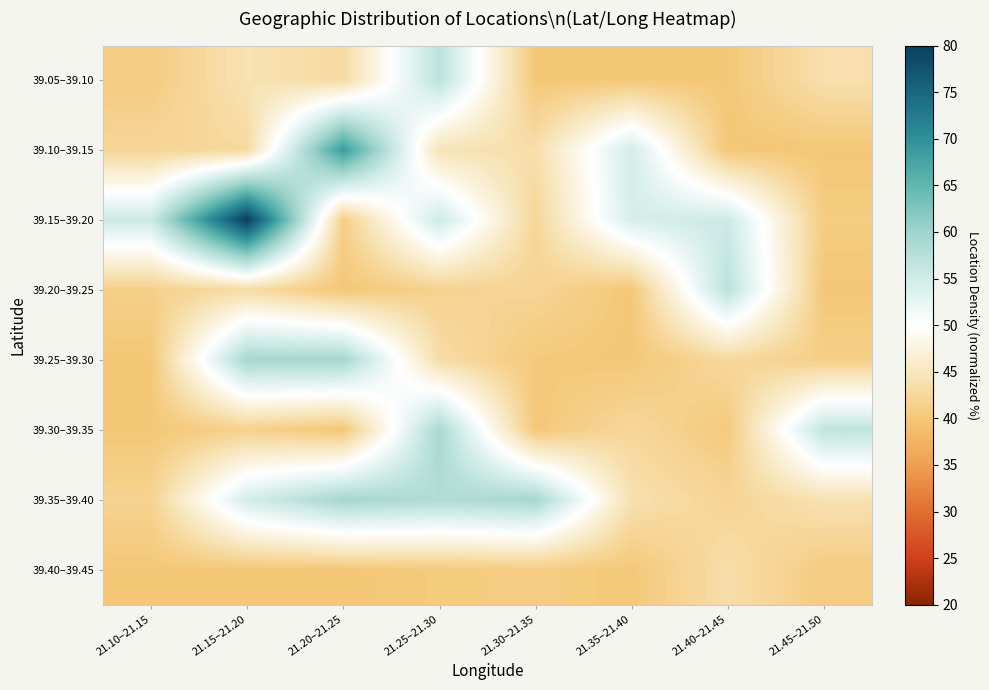

What is the minimum value shown in the chart?

40.0